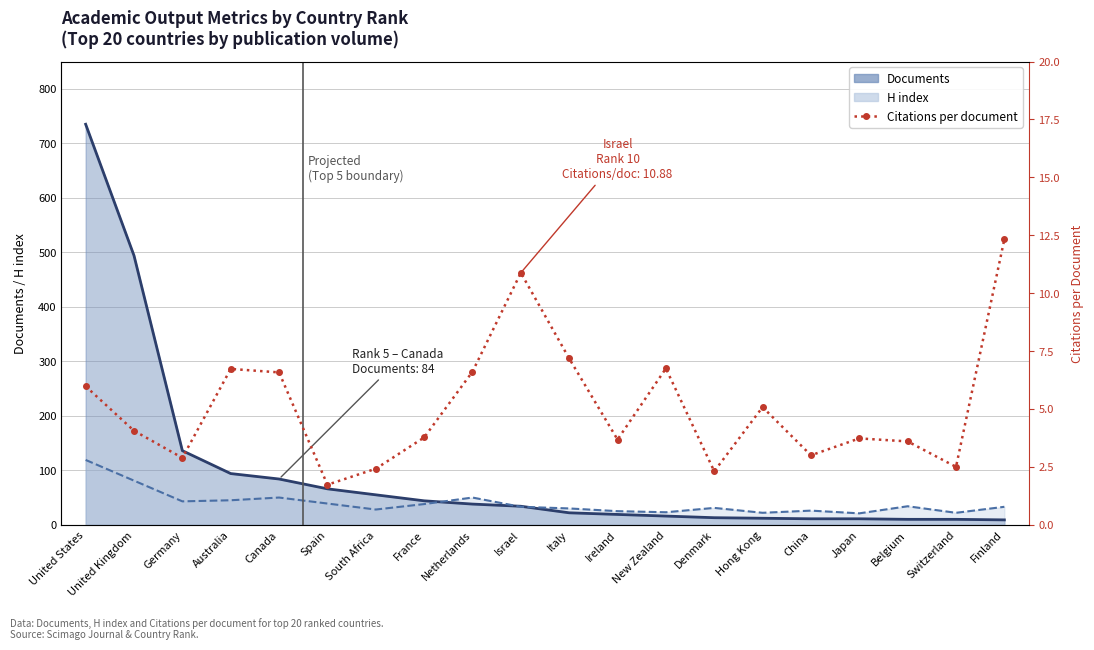

Is it true that Documents equals 9.0 at Finland?

True